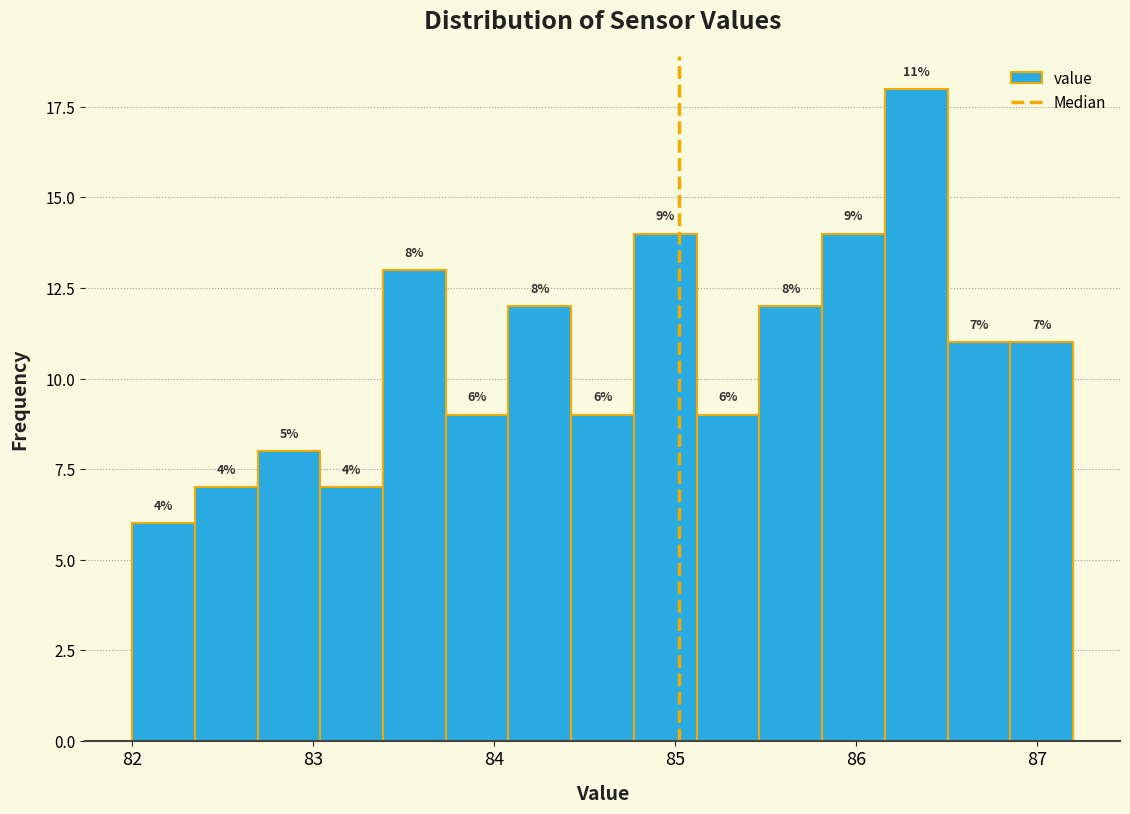

Around what value on the x-axis is the tallest bar? Give the approximate position of its centre, as read against the axis.

86.3